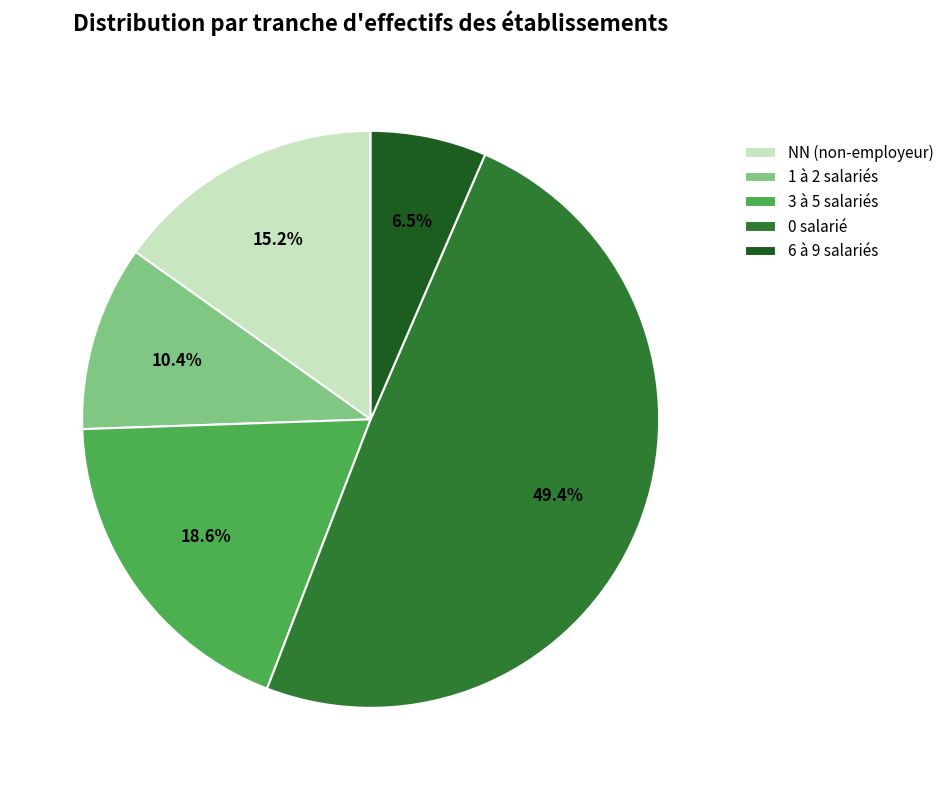

What is the ratio of the value at 1 à 2 salariés to the value at 3 à 5 salariés?

0.6